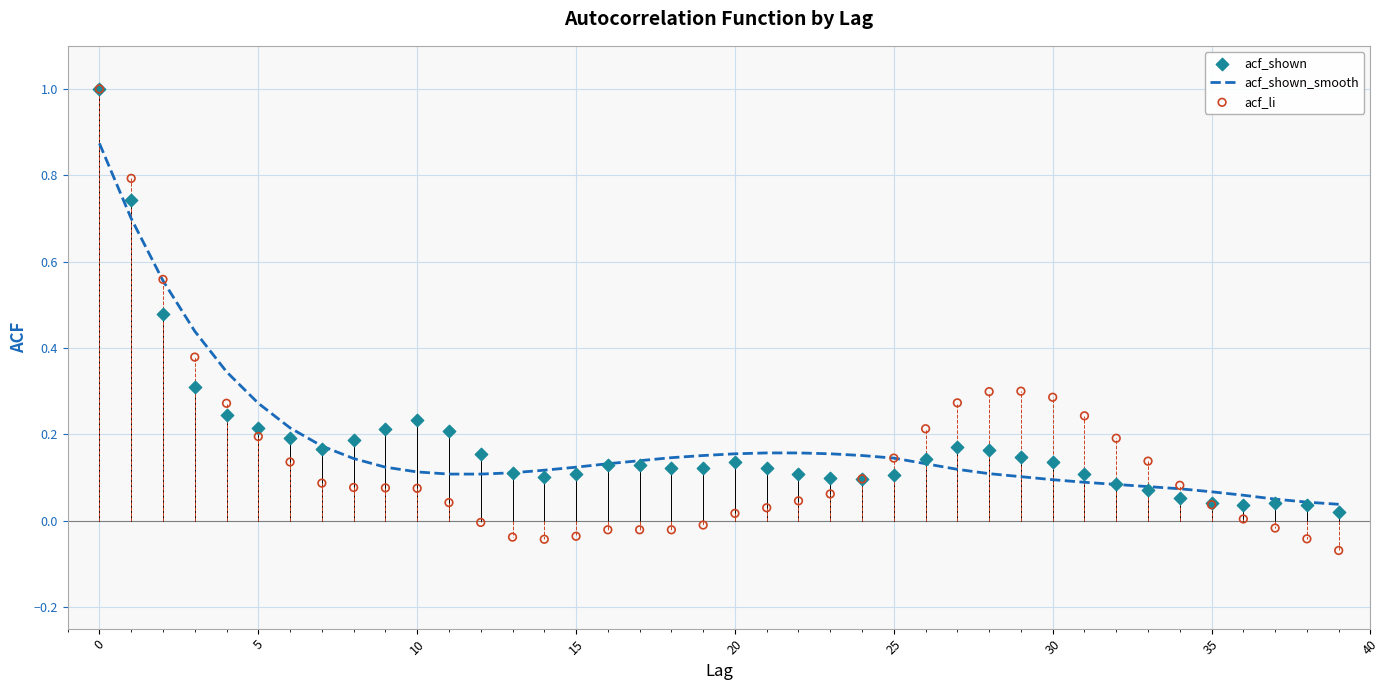

Which series reaches the minimum Y coordinate?

acf_li